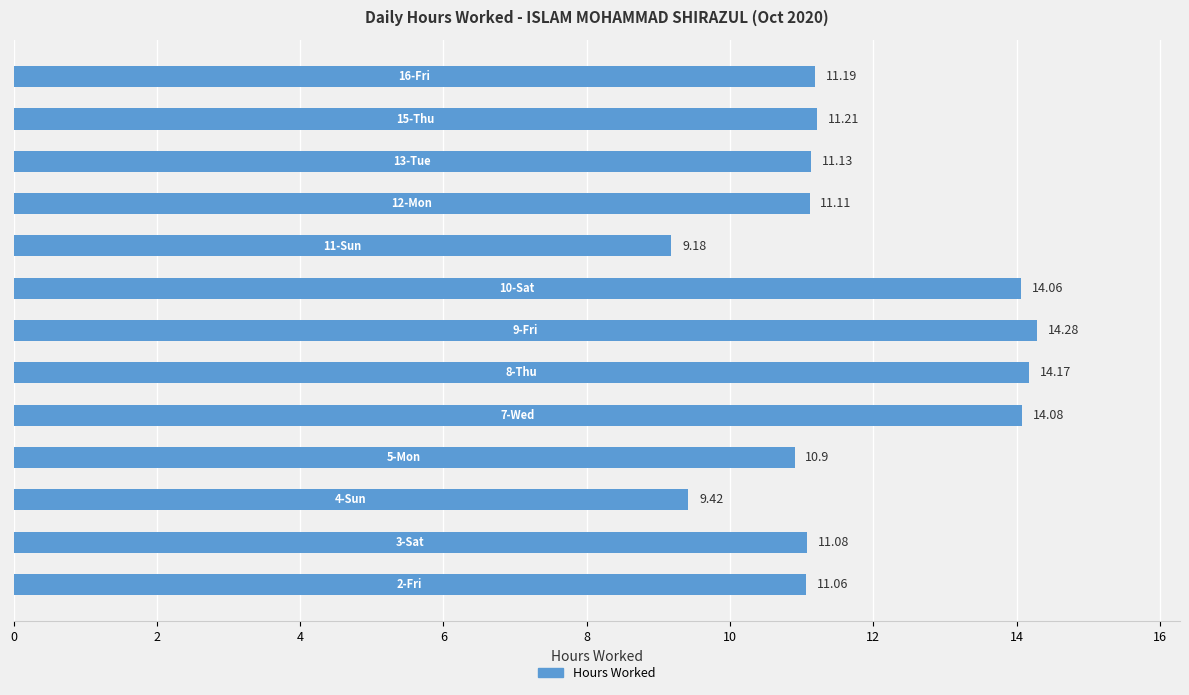

What is the difference between the maximum and second lowest values?

4.9